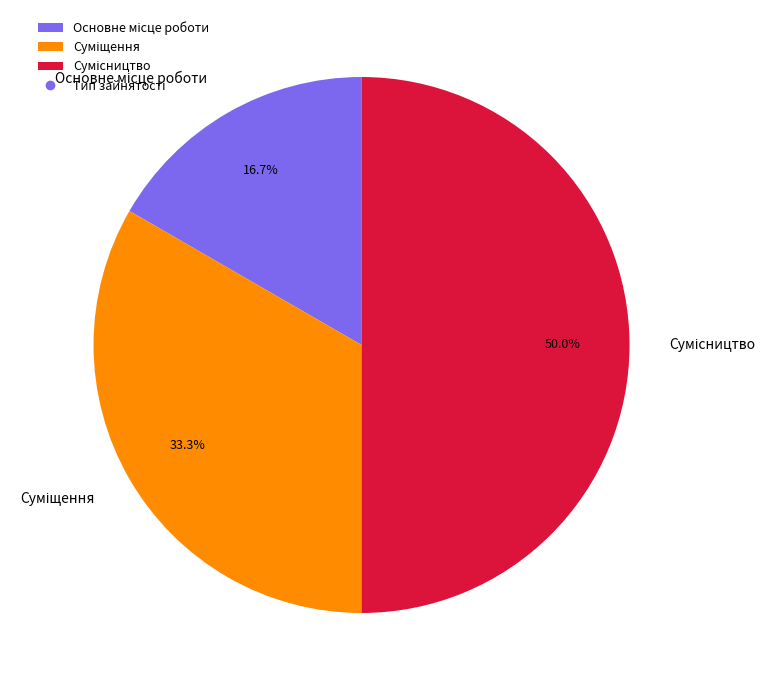

How many segments does this pie chart have?

3